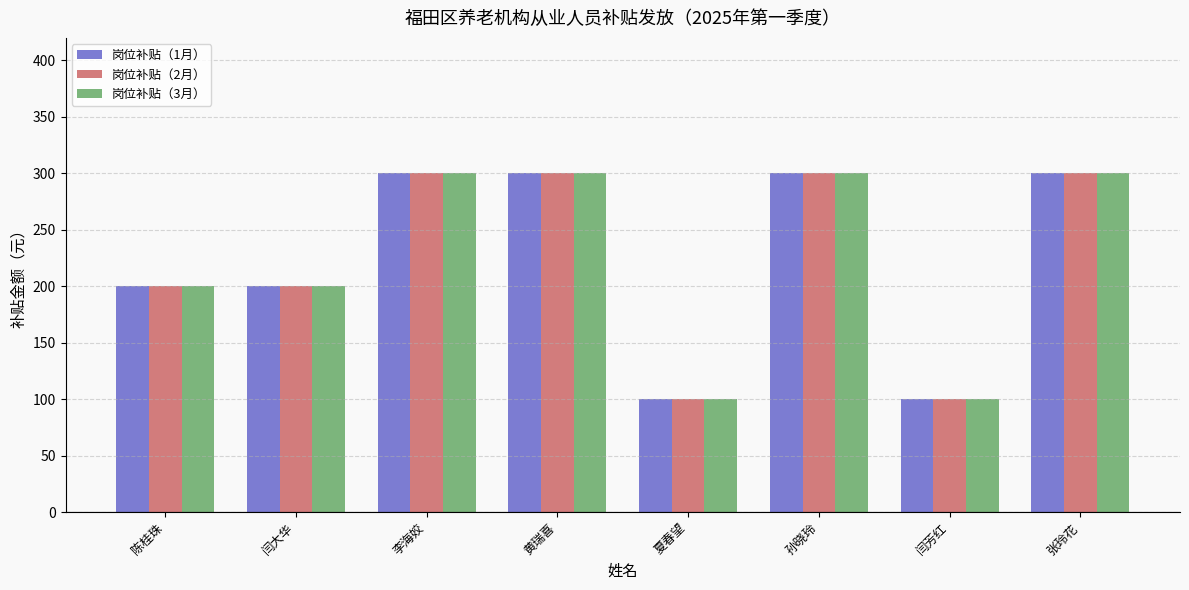

Are the bars grouped side by side (vs. stacked)?

Yes